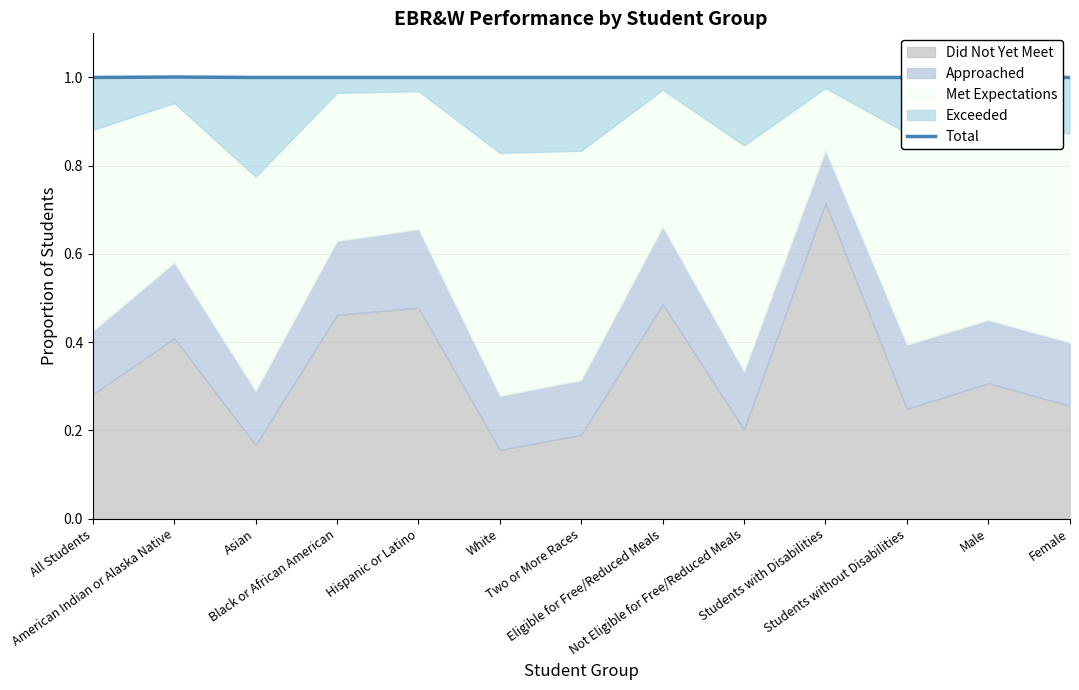

Does the chart have visible grid lines?

Yes